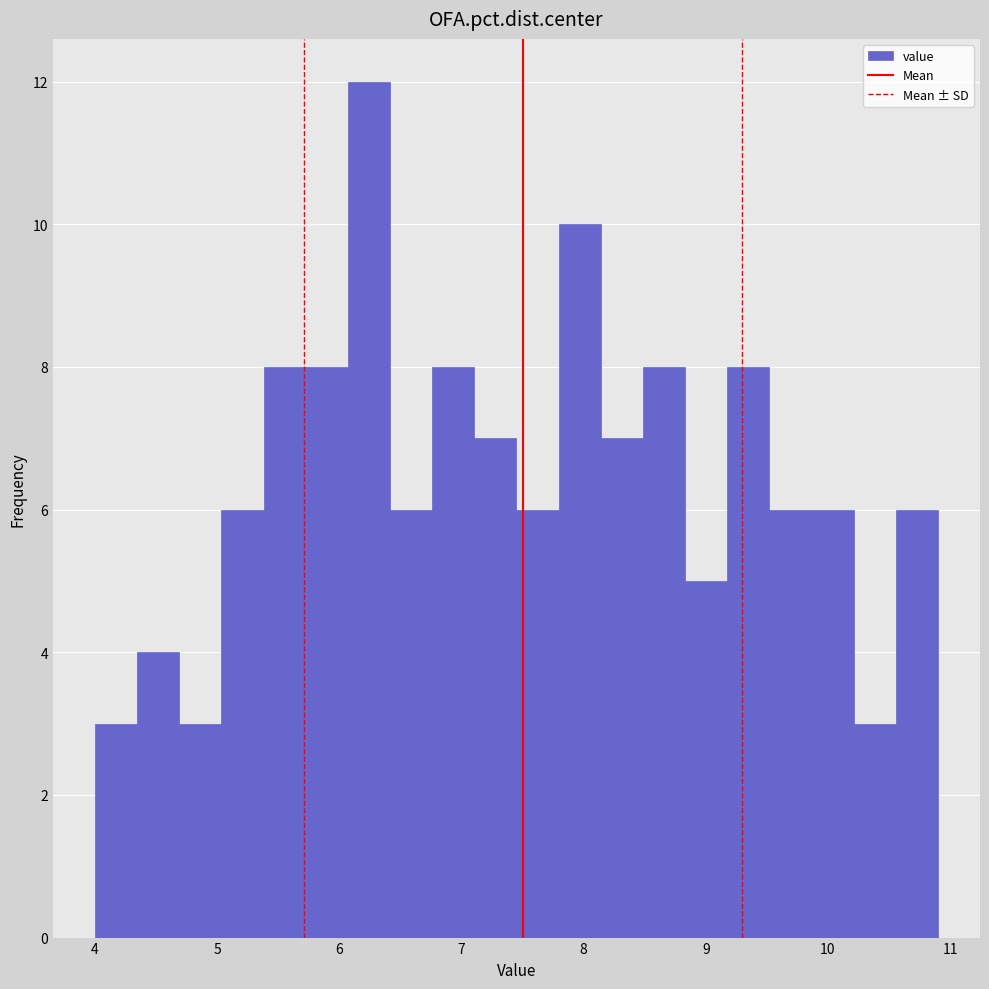

Read against the x-axis, roughly where is the centre of the tallest bar?

6.2